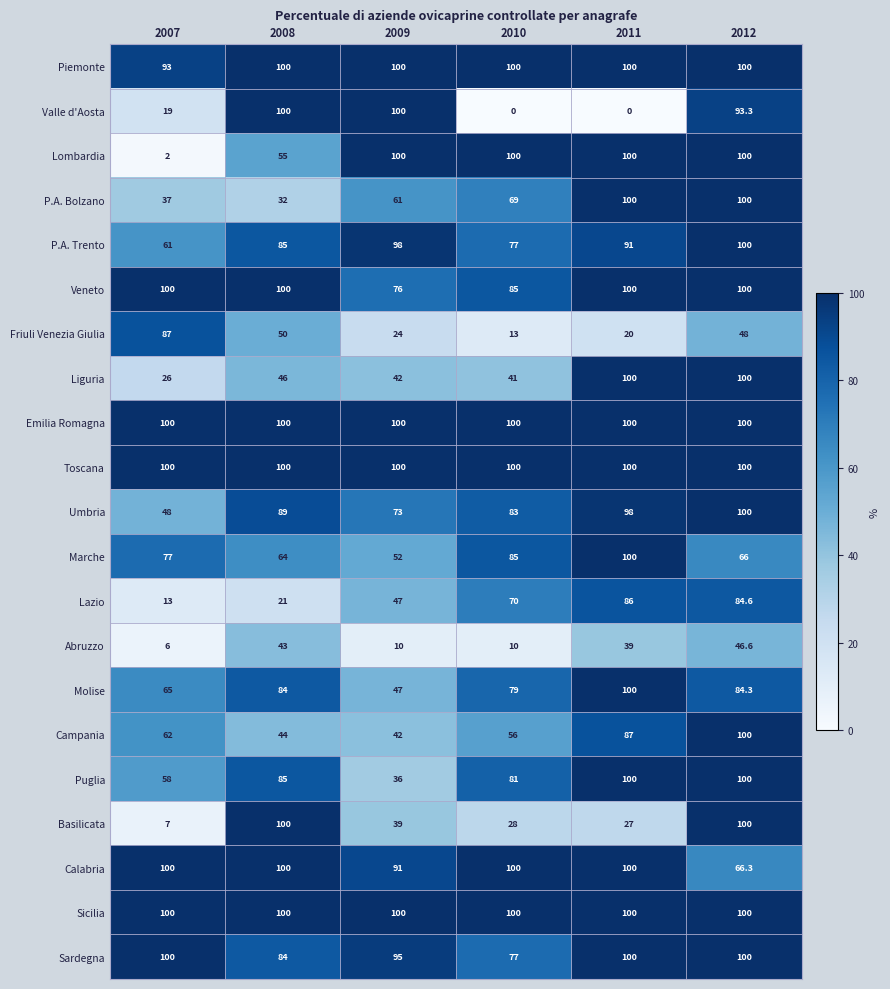

Rank the categories by Lazio value from highest to lowest.

2011, 2012, 2010, 2009, 2008, 2007